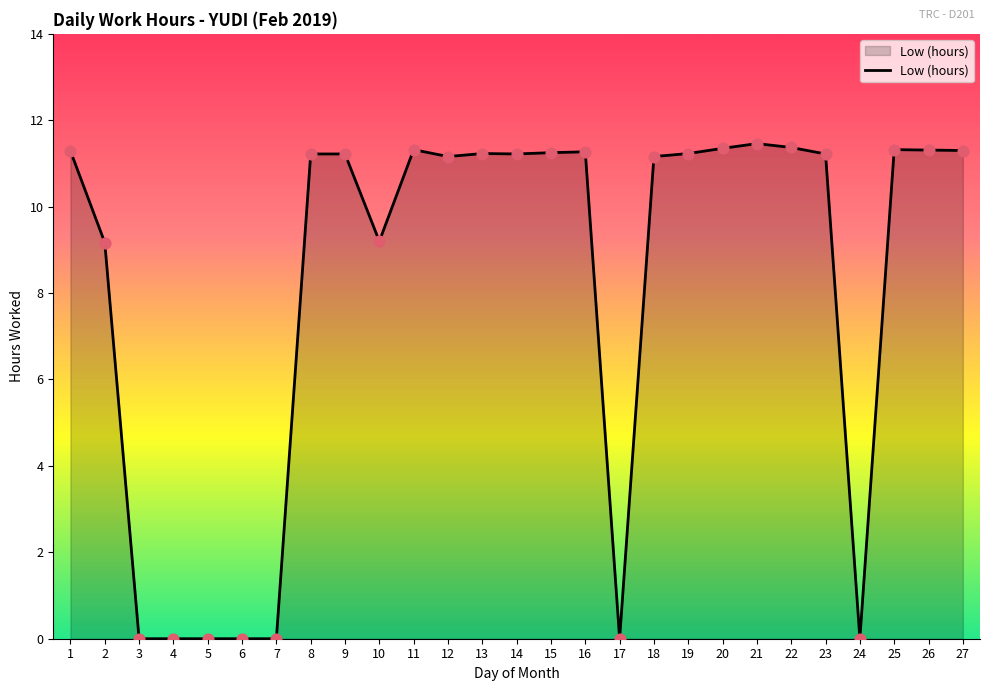

What is the change in value from 12 to 21?

+0.3